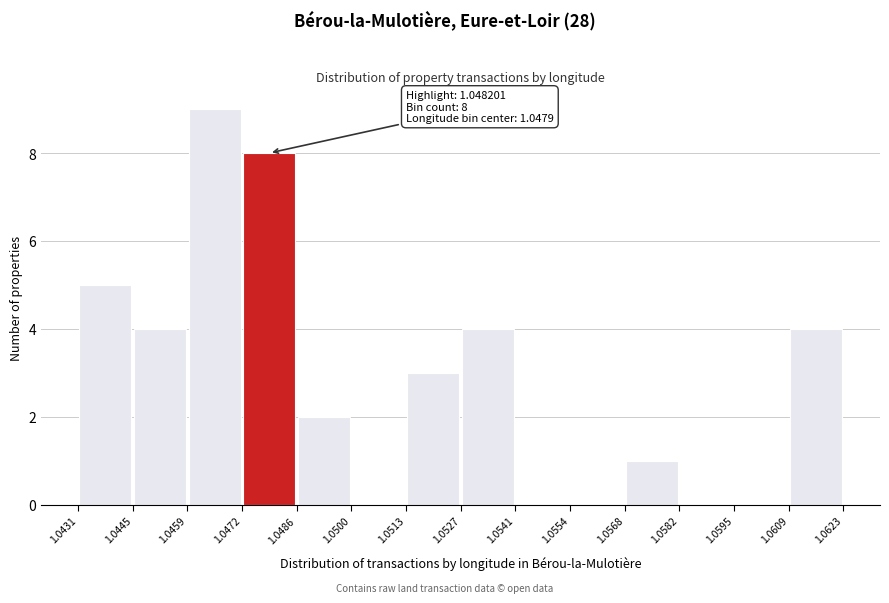

Which range on the x-axis has the tallest bar?

1.0459 to 1.0472